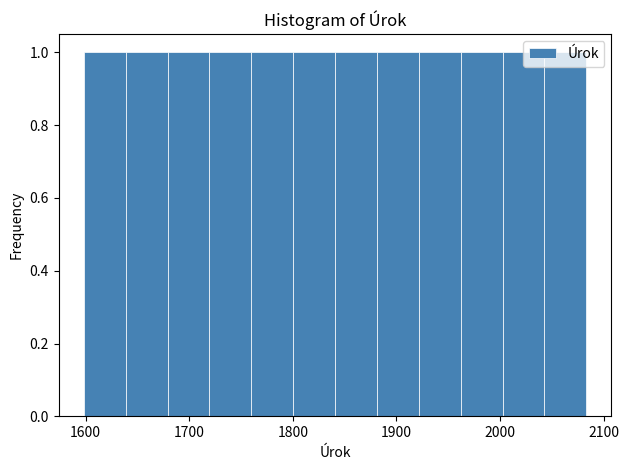

Reading left to right, list every bar in this chart as the range it spans on the x-axis followed by its height. Neither the bar edges nor the heights are printed on the chart, so give them approximately, as read against the axes.

1600 to 1640: 1
1640 to 1680: 1
1680 to 1720: 1
1720 to 1760: 1
1760 to 1800: 1
1800 to 1840: 1
1840 to 1880: 1
1880 to 1920: 1
1920 to 1960: 1
1960 to 2000: 1
2000 to 2040: 1
2040 to 2080: 1